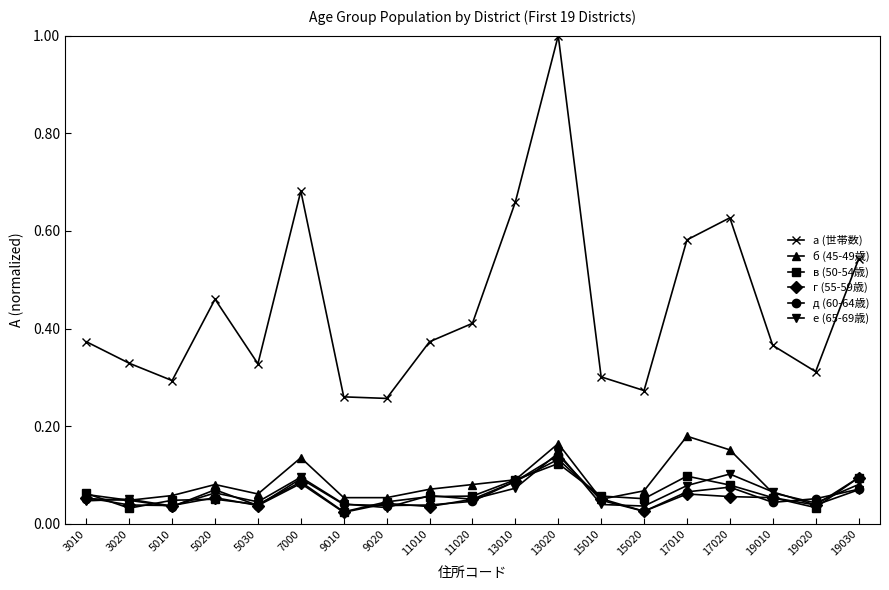

Count the number of data series in this chart.

6